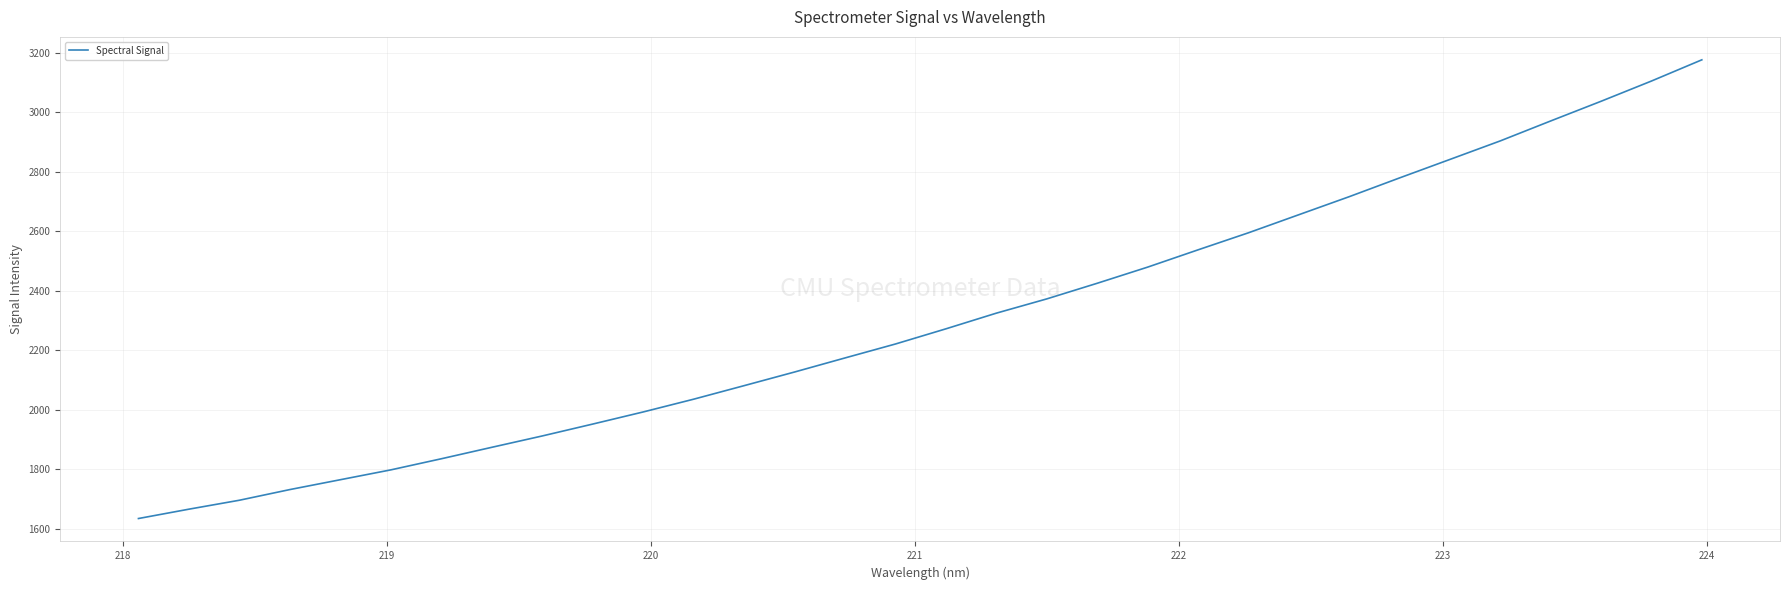

What is the greatest value displayed?

3176.4